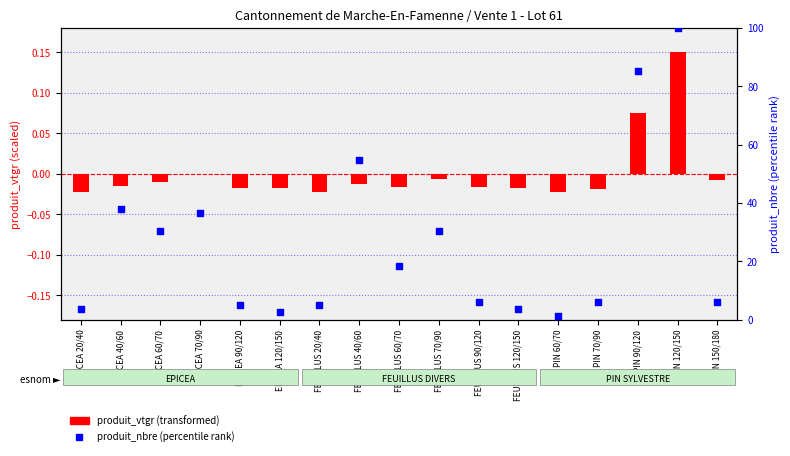

Which series reaches the maximum Y coordinate?

produit_nbre (percentile)